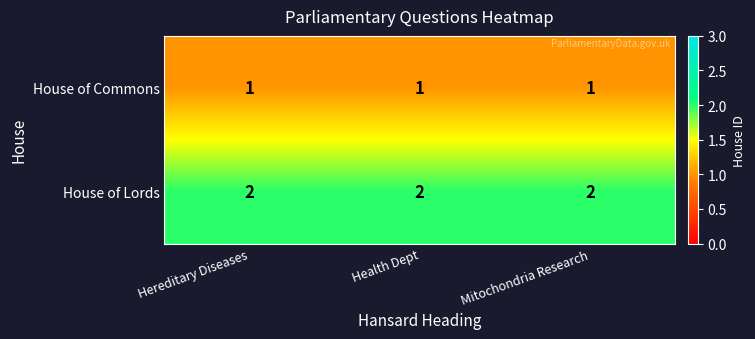

What is the sum of all House of Lords values?

6